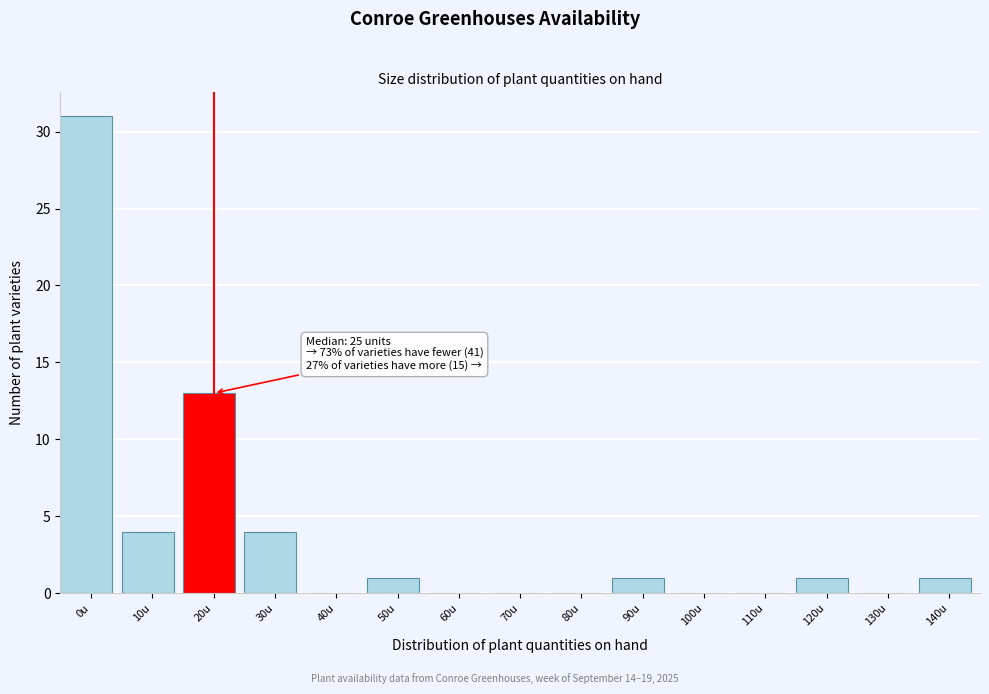

Reading left to right, extract all data points from this chart.

0u=31	10u=4	20u=13	30u=4	40u=0	50u=1	60u=0	70u=0	80u=0	90u=1	100u=0	110u=0	120u=1	130u=0	140u=1